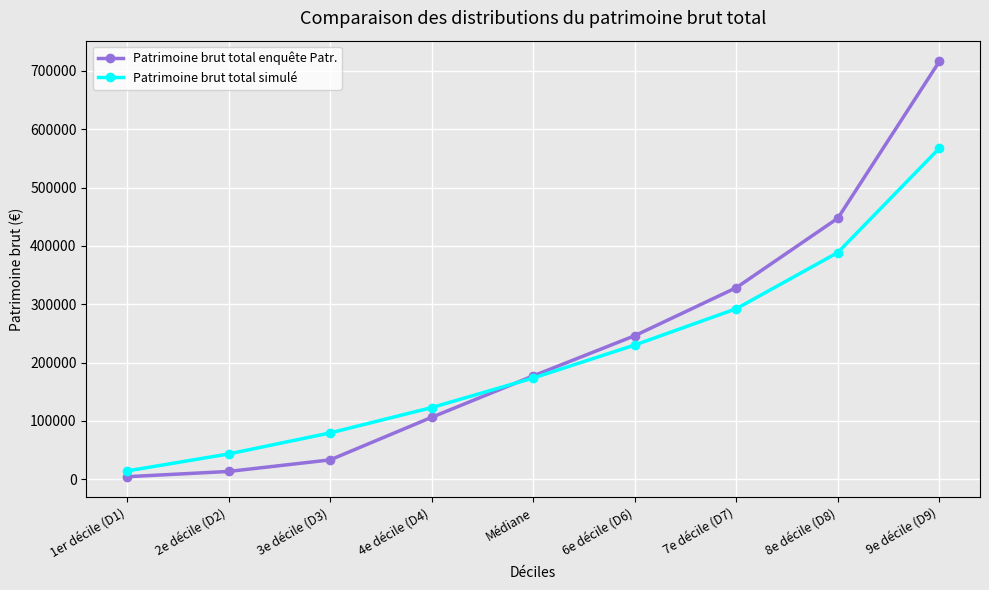

At which label does Patrimoine brut total simulé reach its minimum?

1er décile (D1)